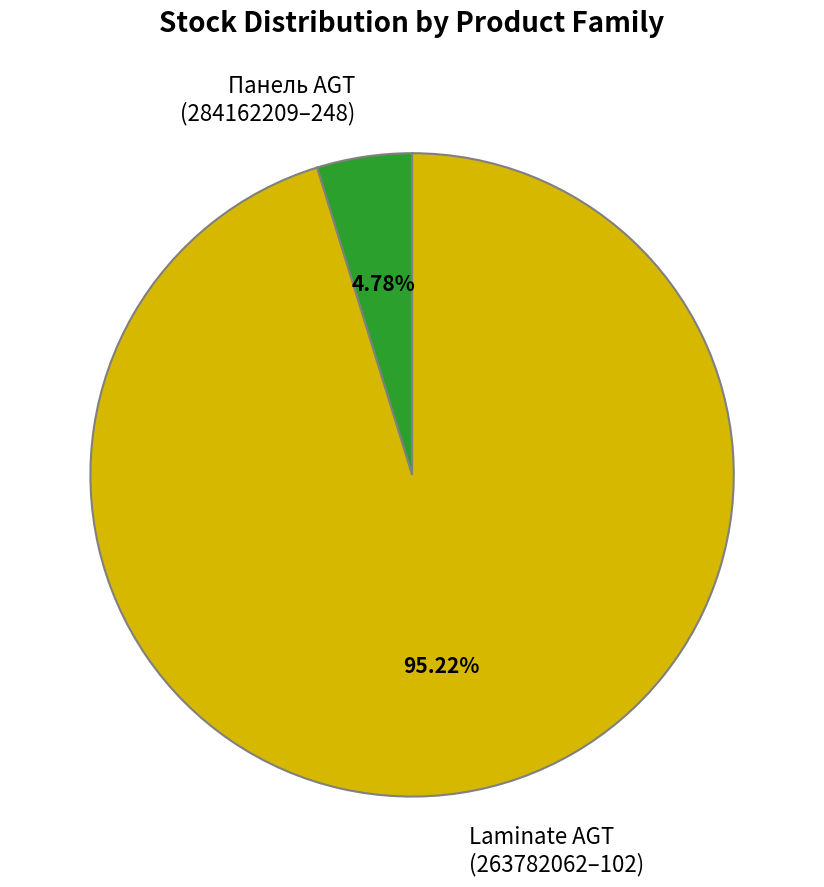

How many slices are in this pie chart?

2